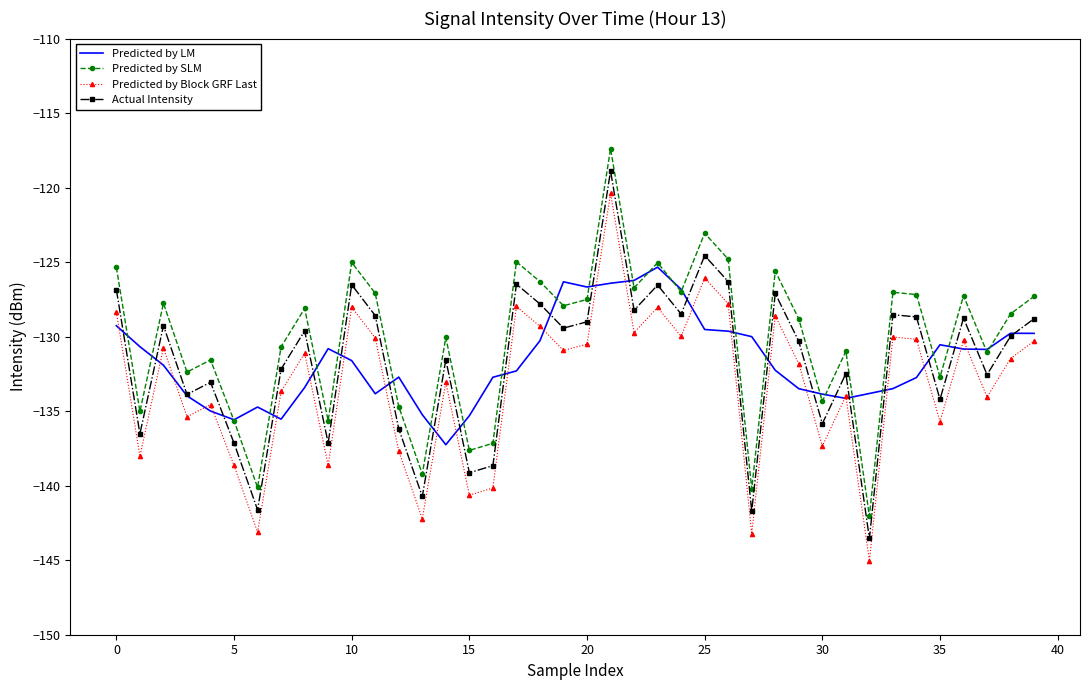

What is the smallest value displayed?

-145.0